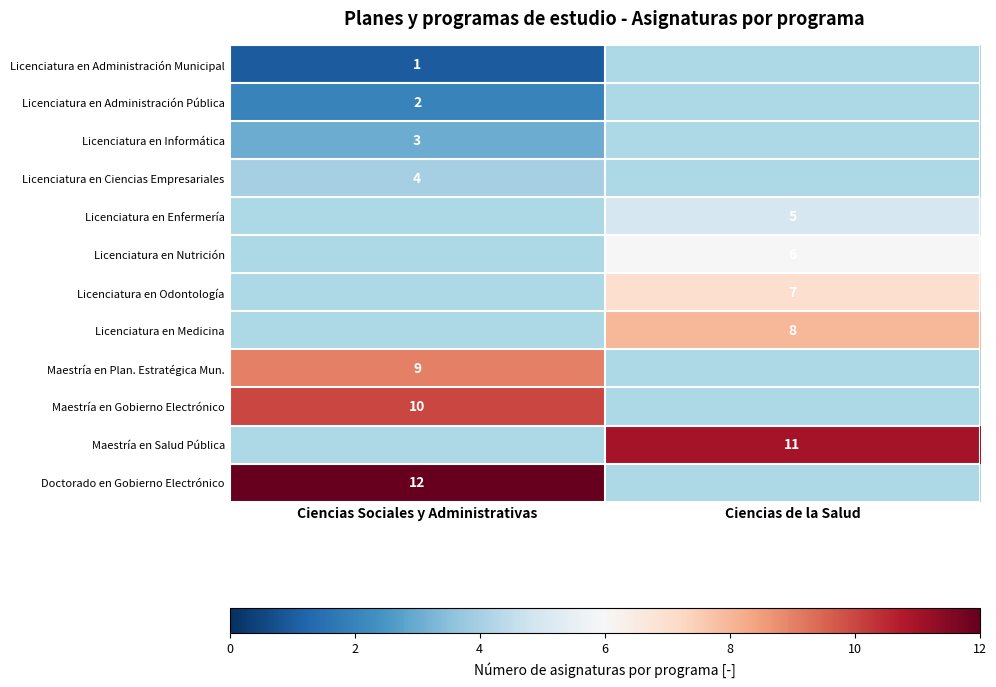

Is the value of Licenciatura en Administración Municipal at Ciencias Sociales y Administrativas greater than the value of Maestría en Salud Pública at Ciencias de la Salud?

No